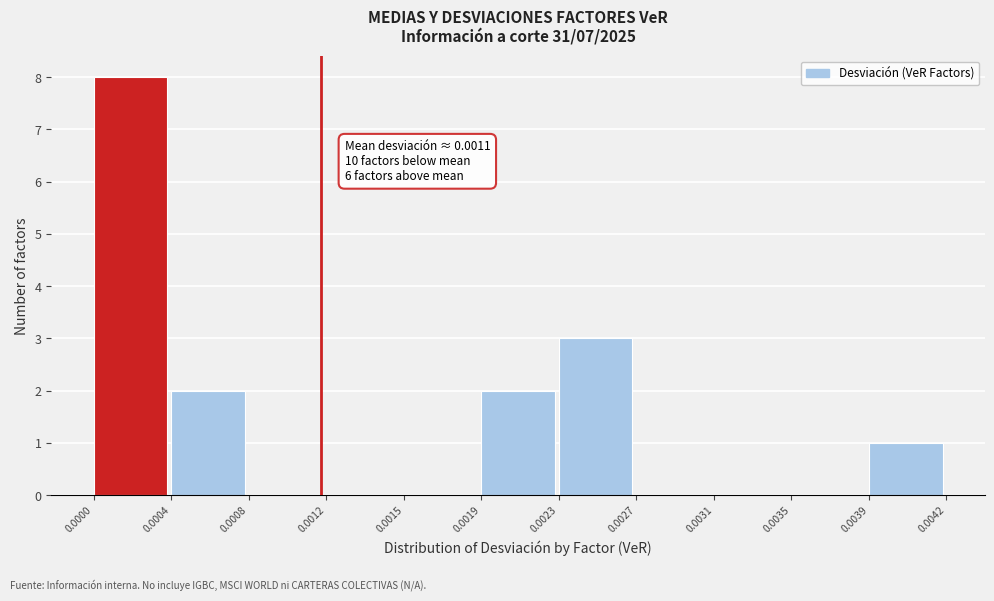

Which range on the x-axis has the tallest bar?

0.0000 to 0.0004